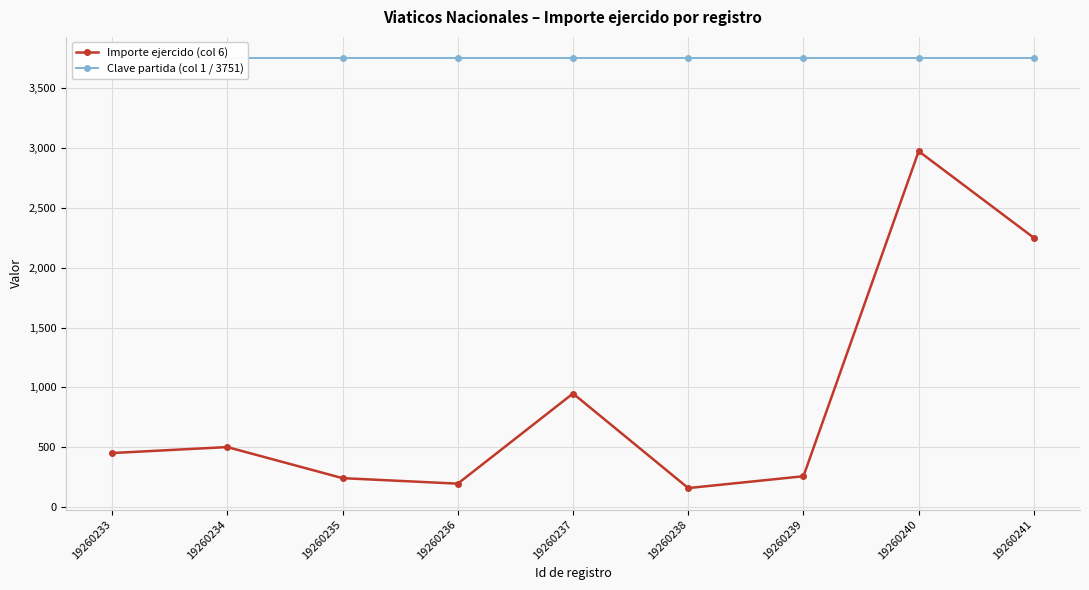

Where is Importe ejercido (col 6) nearest to the value 1565?

19260237